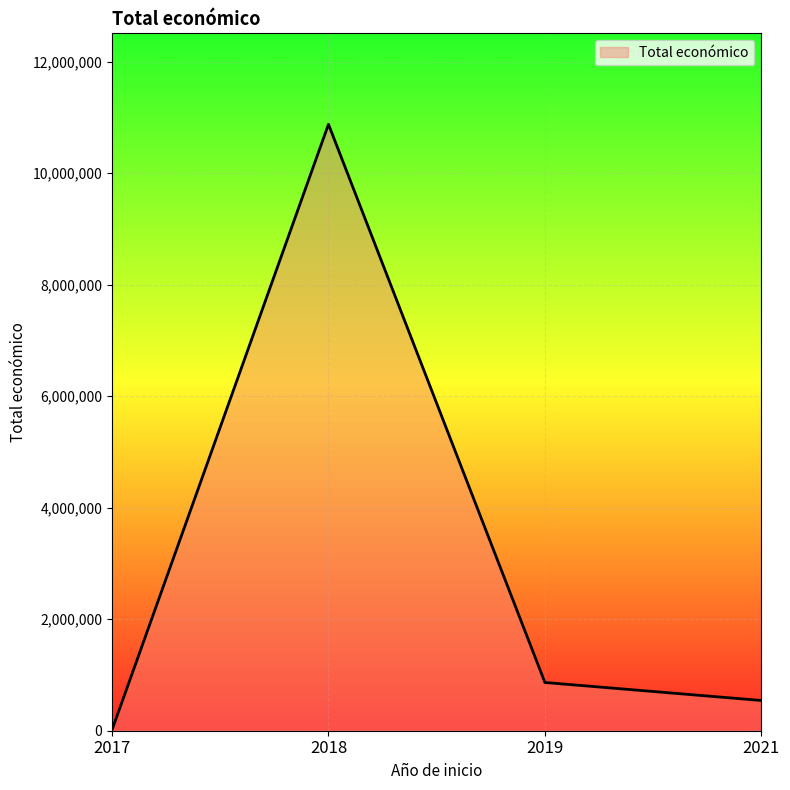

Rank the categories by value from lowest to highest.

2017, 2021, 2019, 2018